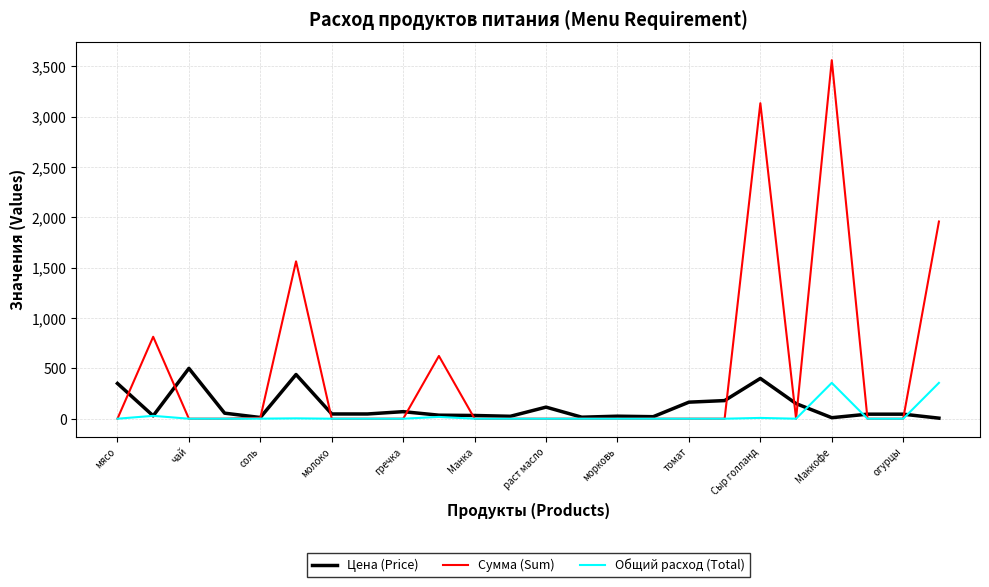

After their last crossing, which series has the higher values: Сумма (Sum) or Цена (Price)?

Сумма (Sum)